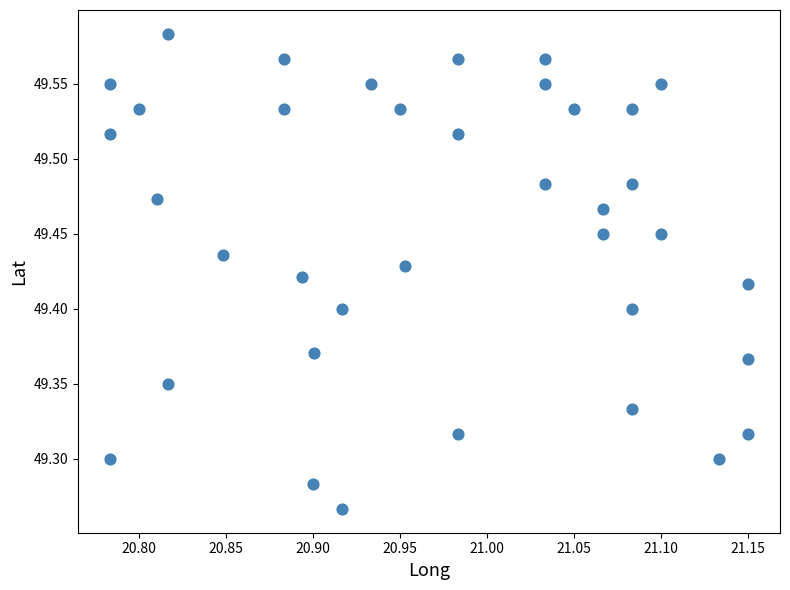

What is the range of X values (max minus min)?

0.4